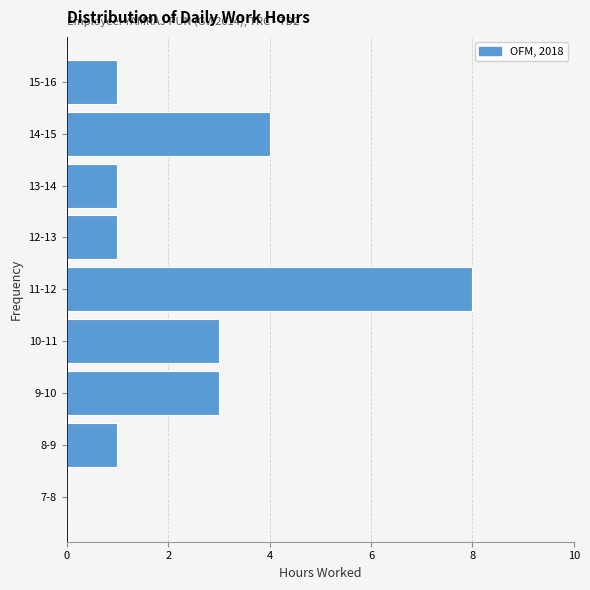

Reading bottom to top, extract all data points from this chart.

7-8=0	8-9=1	9-10=3	10-11=3	11-12=8	12-13=1	13-14=1	14-15=4	15-16=1